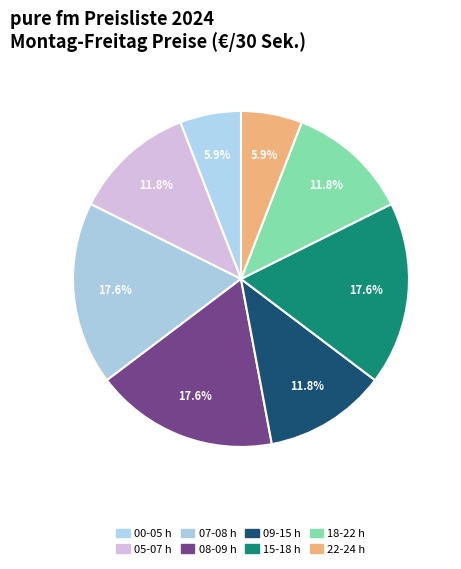

How many slices are in this pie chart?

8